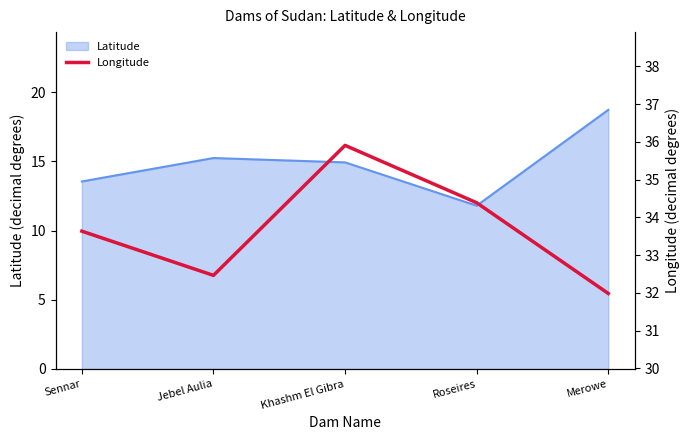

What is the greatest value displayed?

35.9